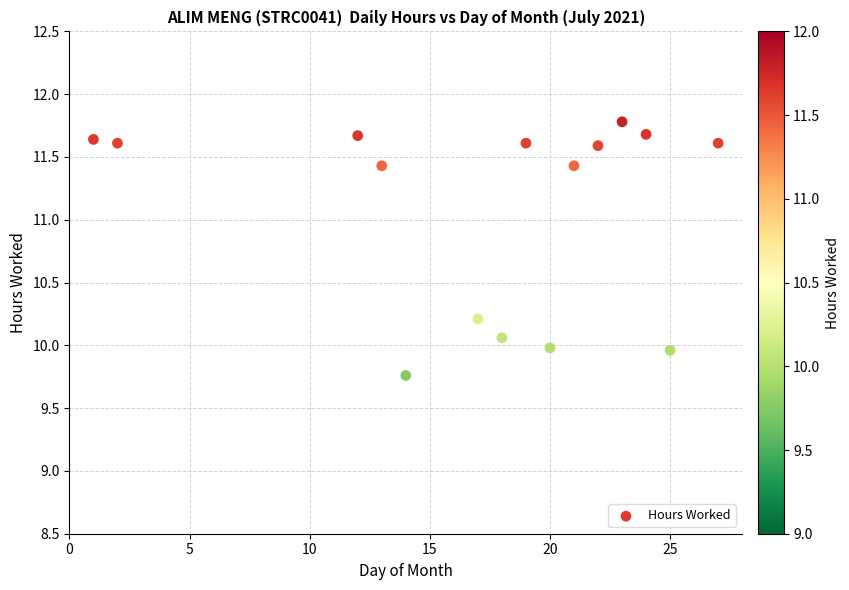

What is the range of Y values (max minus min)?

2.0